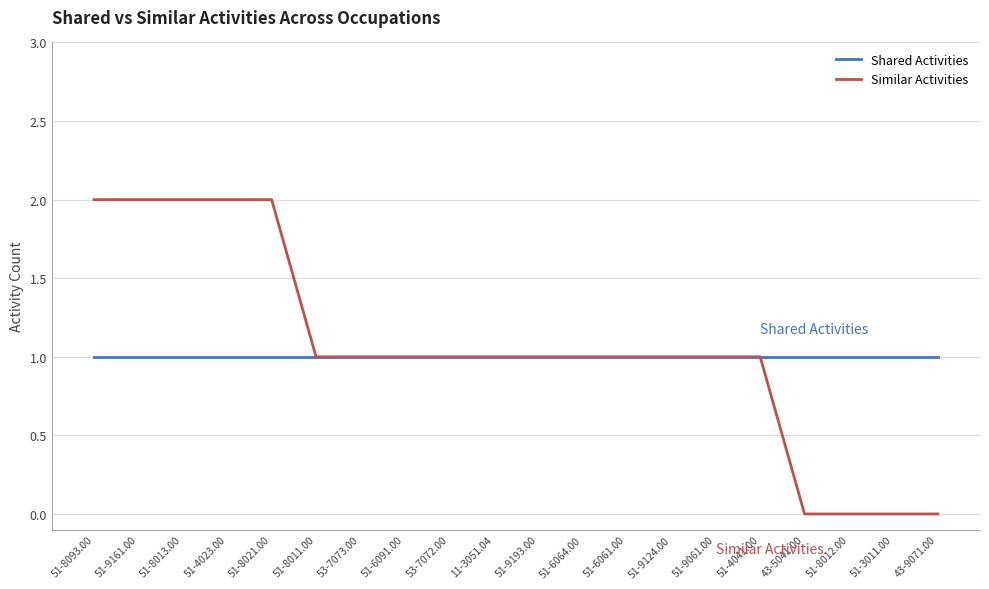

At which label does Similar Activities first exceed 1?

51-8093.00